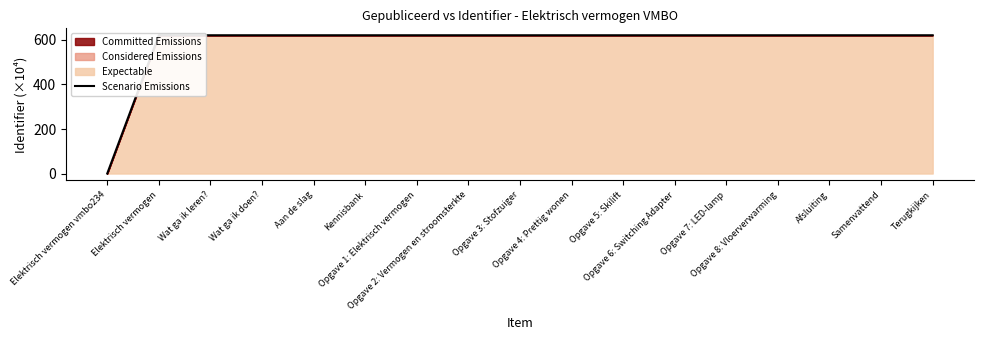

Rank the categories by value from lowest to highest.

Elektrisch vermogen vmbo234, Elektrisch vermogen, Kennisbank, Opgave 1: Elektrisch vermogen, Opgave 2: Vermogen en stroomsterkte, Opgave 3: Stofzuiger, Opgave 4: Prettig wonen, Opgave 5: Skilift, Opgave 6: Switching Adapter, Opgave 7: LED-lamp, Opgave 8: Vloerverwarming, Wat ga ik leren?, Wat ga ik doen?, Aan de slag, Terugkijken, Afsluiting, Samenvattend